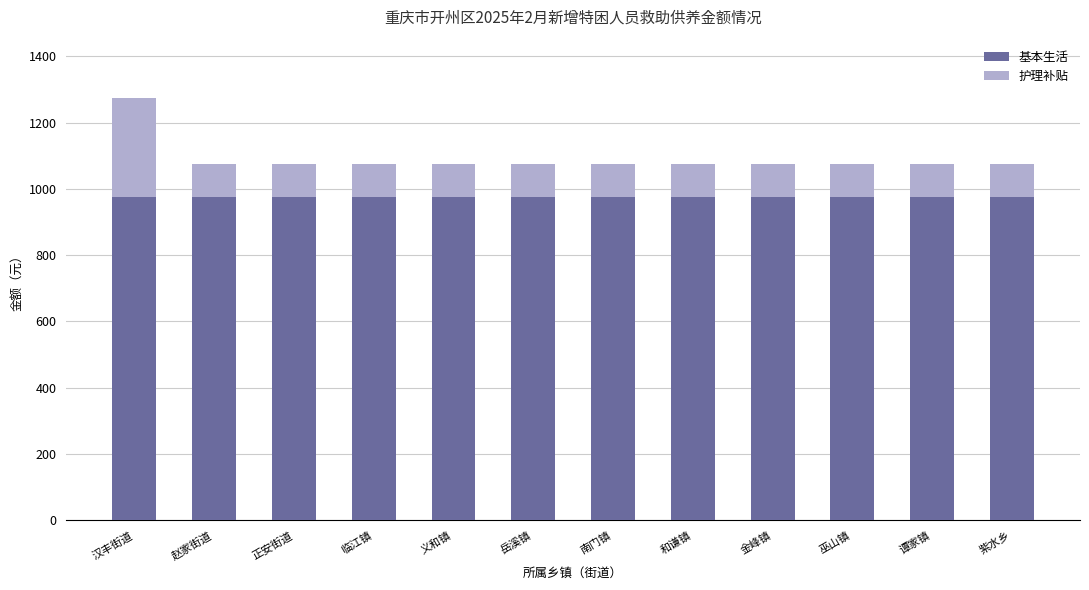

Is it true that 基本生活 equals 472 at 谭家镇?

False